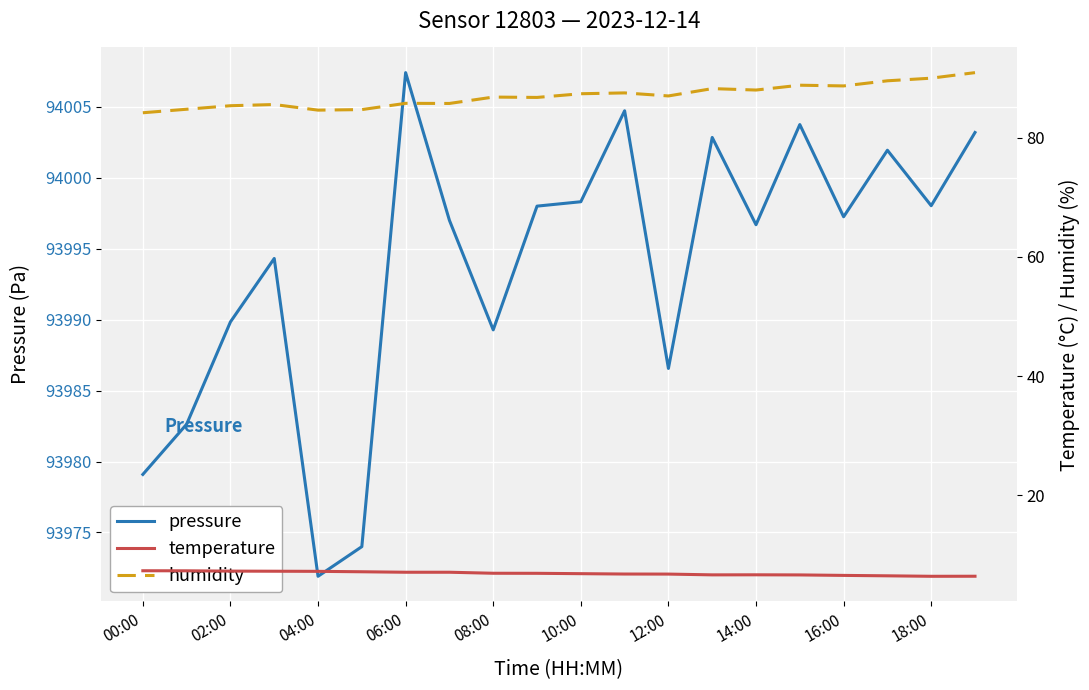

The pressure series shows 23533.9 at 10:00. True or false?

False